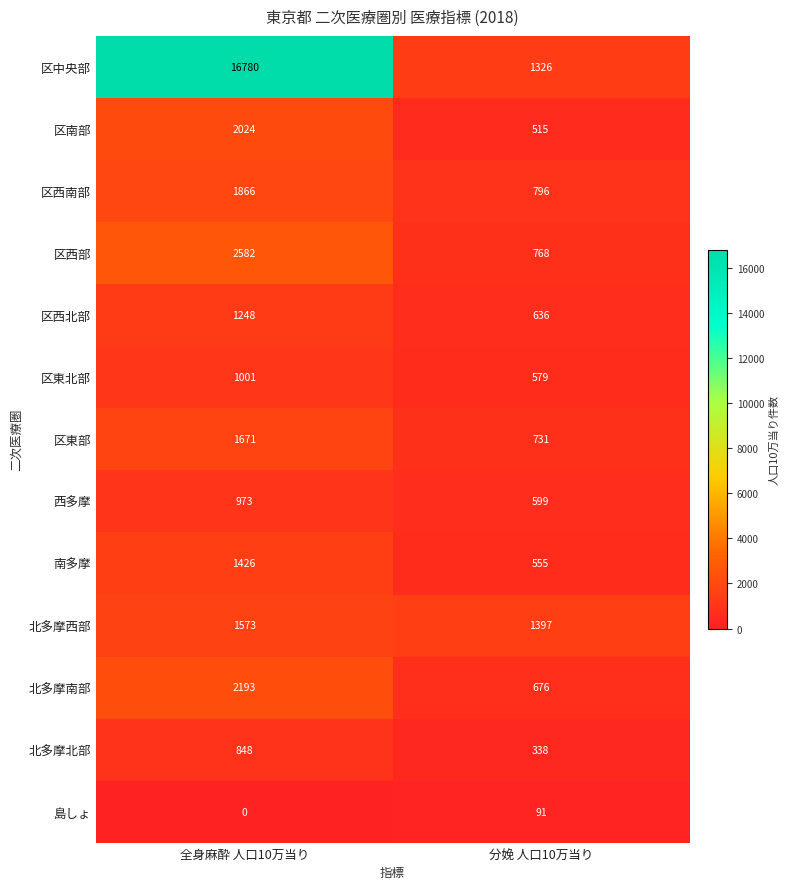

What is the difference between the maximum and minimum values in the 区西南部 series?

1070